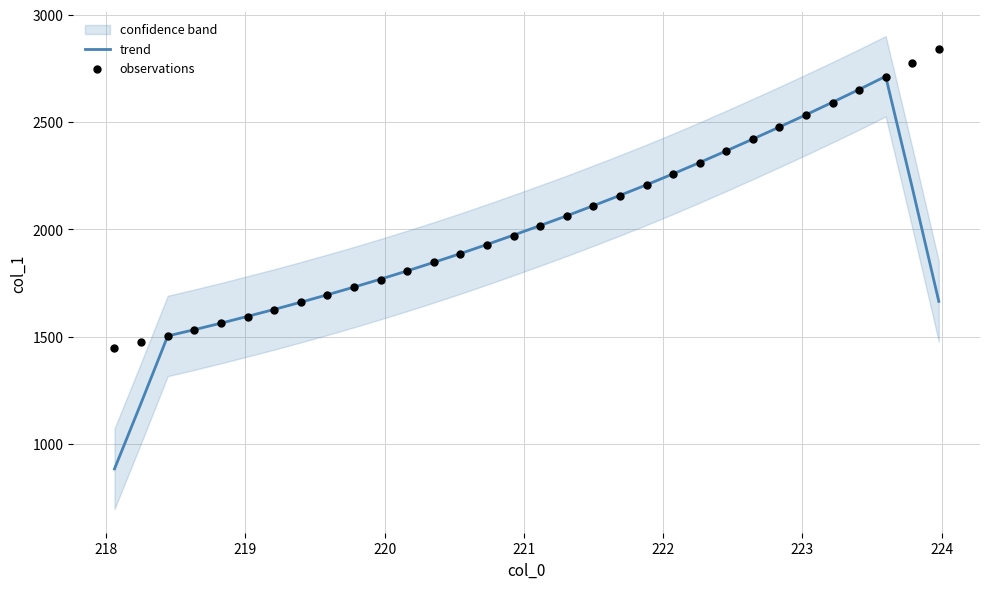

What is the highest value of the trend series?

2713.3